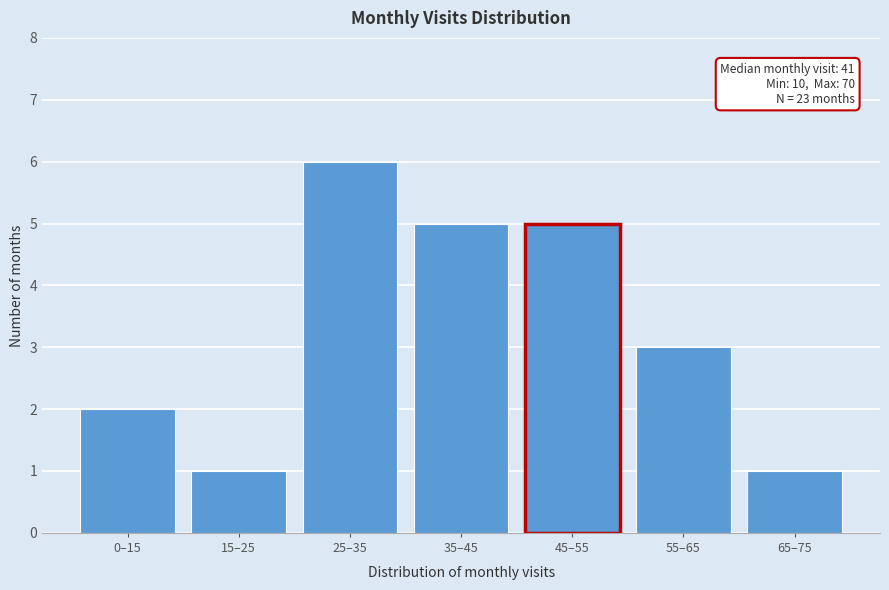

Reading left to right, list all the values displayed in this chart.

2	1	6	5	5	3	1